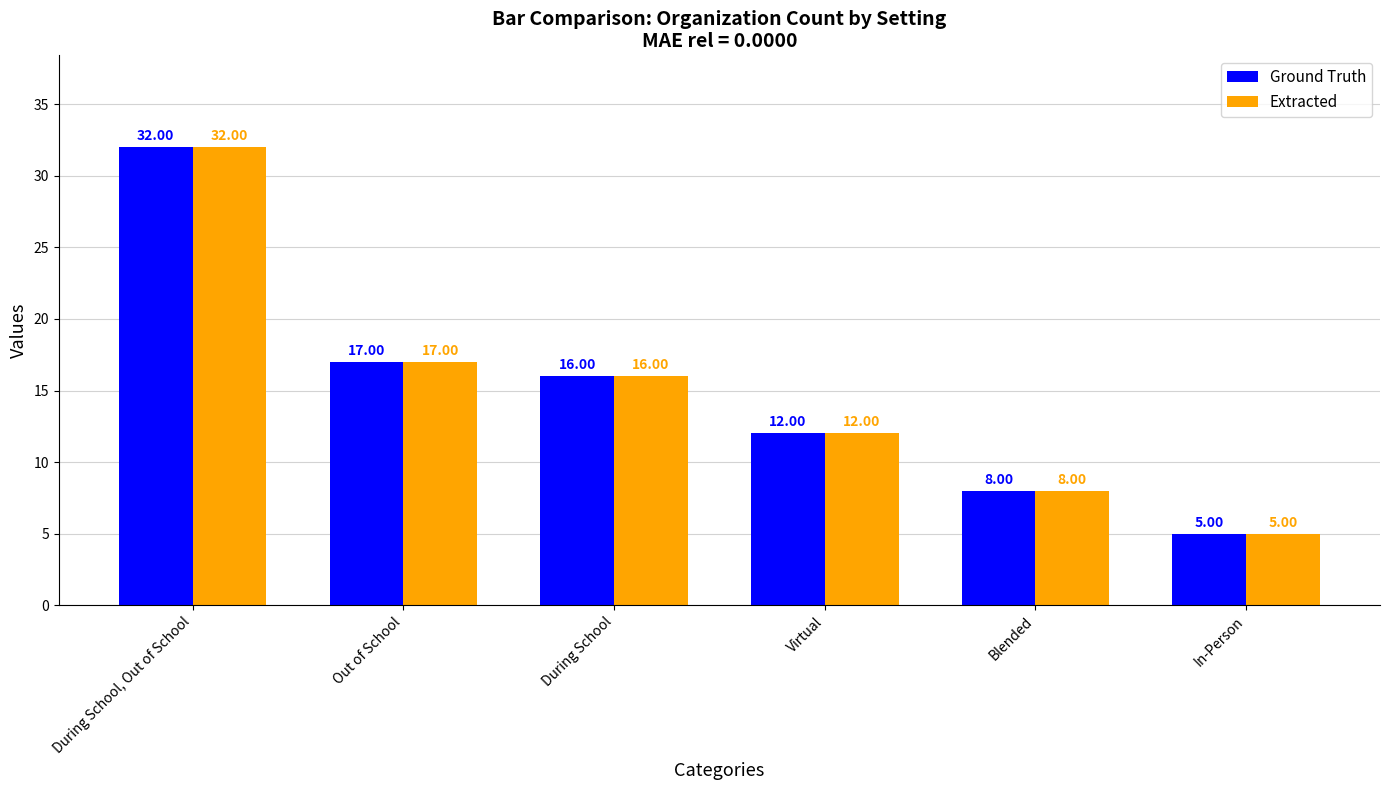

Is the value of Ground Truth at Virtual greater than the value of Extracted at During School?

No